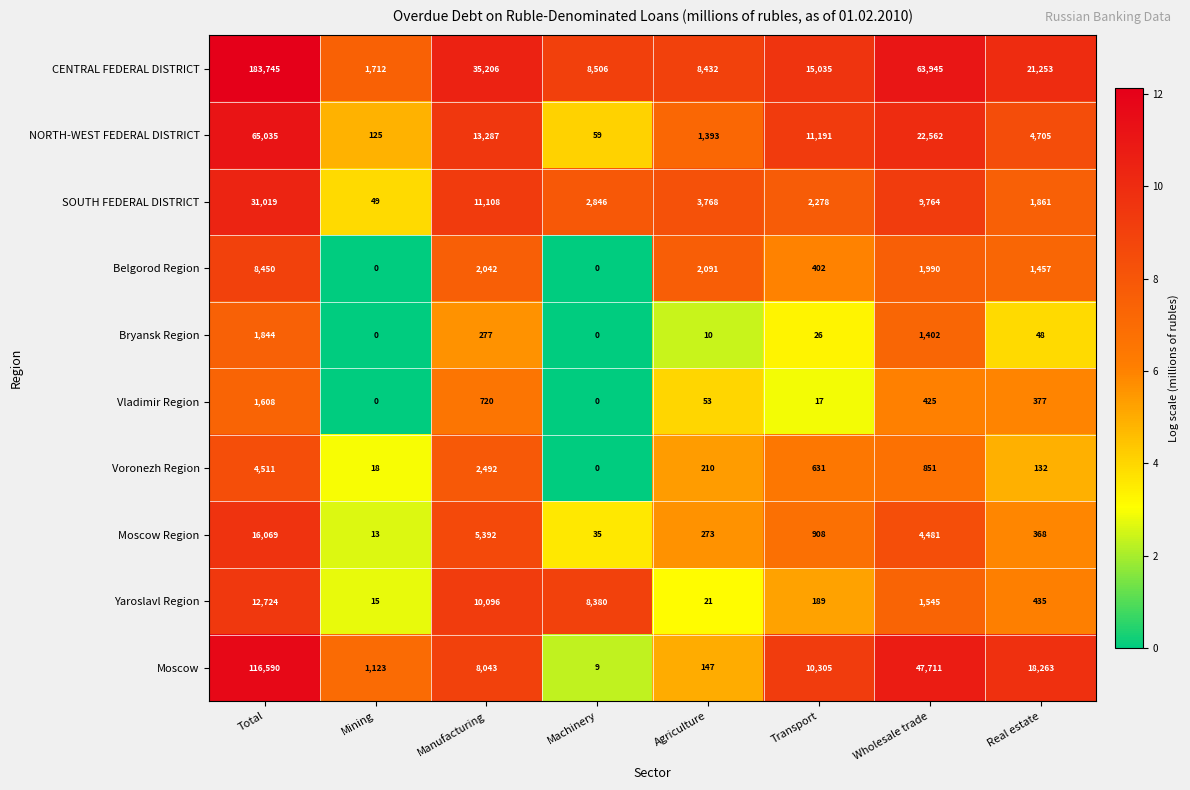

What is the sum of the Moscow Region values at Transport and Agriculture?

1181